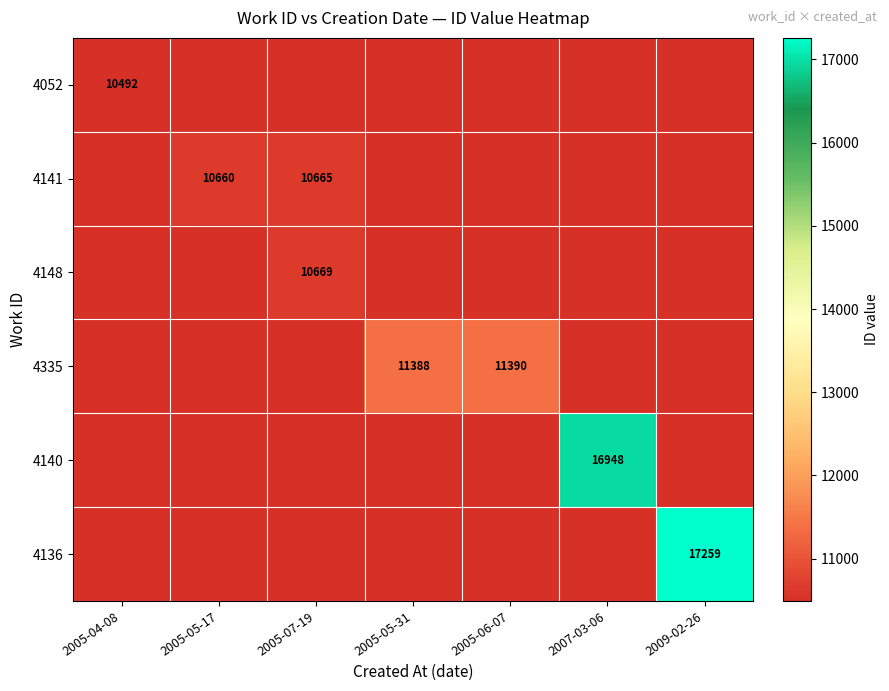

What is the difference between the maximum and minimum values in the 4136 series?

6767.0